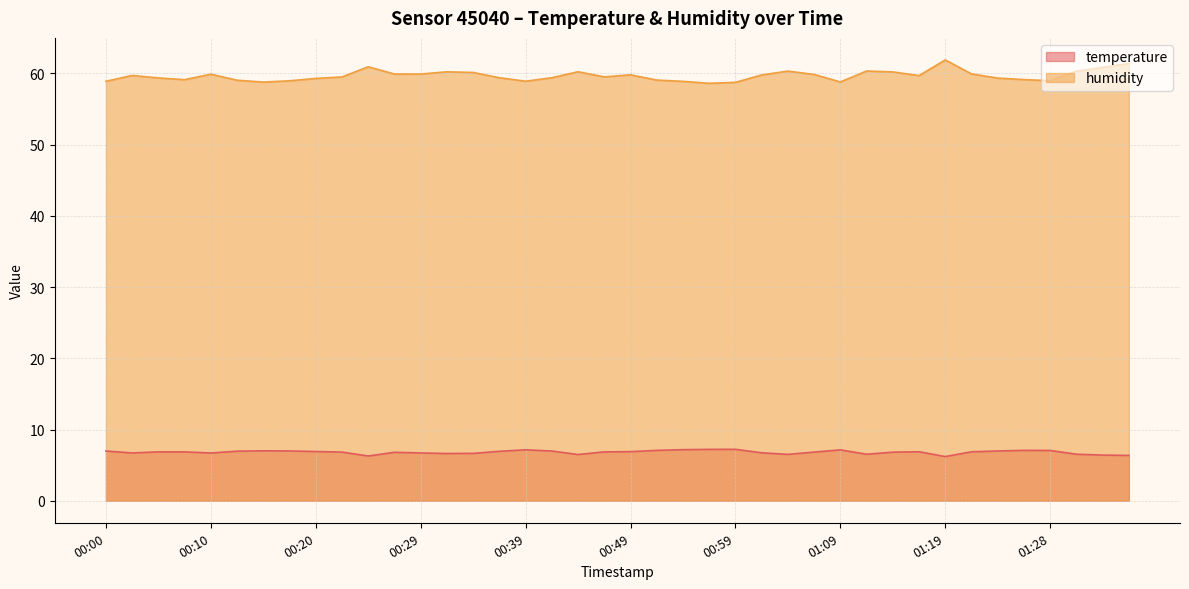

Reading right to left, extract all data points from this chart.

temperature: 6.4	6.4	6.5	7.1	7.1	7.0	6.9	6.2	6.9	6.8	6.5	7.1	6.8	6.5	6.7	7.2	7.2	7.2	7.1	6.9	6.9	6.5	7.0	7.2	6.9	6.7	6.6	6.7	6.8	6.3	6.8	6.9	7.0	7.0	7.0	6.7	6.9	6.9	6.7	7.0
humidity: 61.4	60.8	60.3	59.0	59.1	59.3	59.9	61.9	59.7	60.2	60.3	58.8	59.9	60.3	59.8	58.7	58.6	58.9	59.1	59.8	59.5	60.2	59.4	58.9	59.4	60.1	60.2	59.9	59.9	60.9	59.5	59.3	59.0	58.8	59.0	59.9	59.1	59.4	59.7	58.9